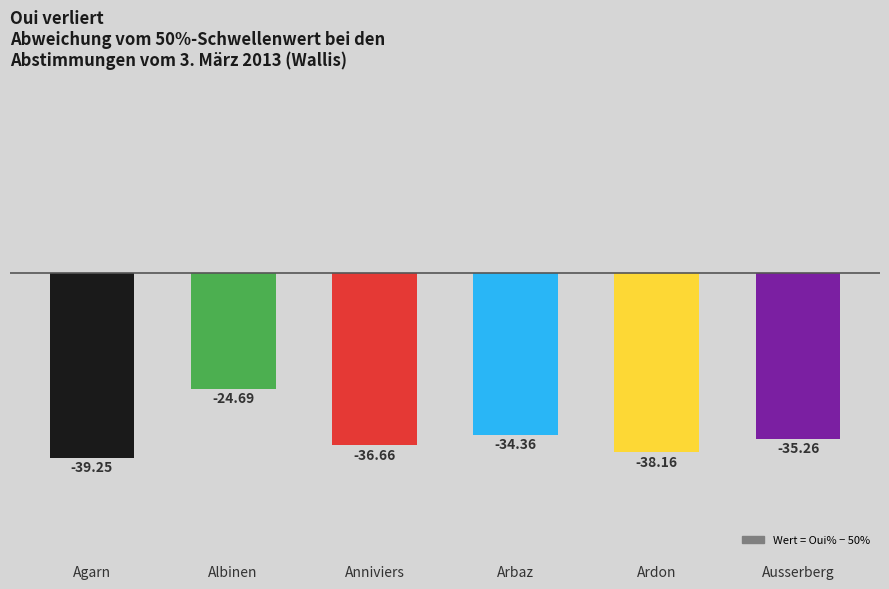

How many data points does each series have?

6